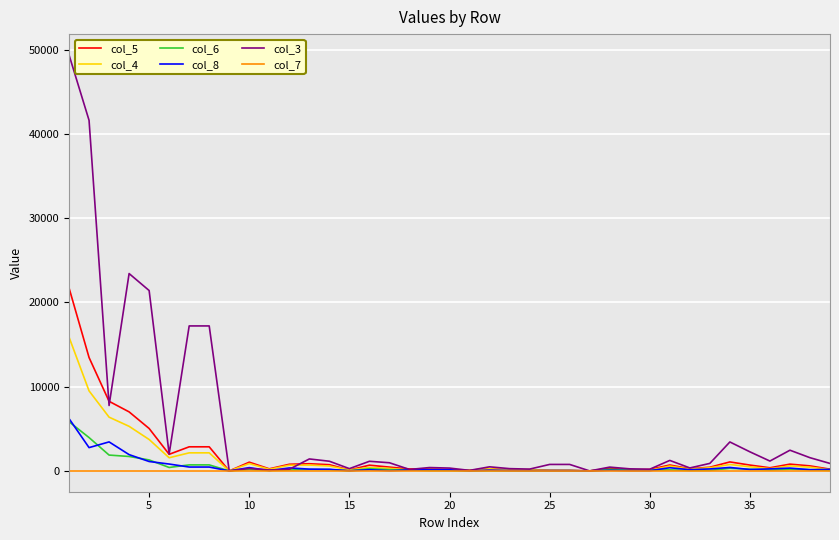

Which series has the widest spread of values?

col_3